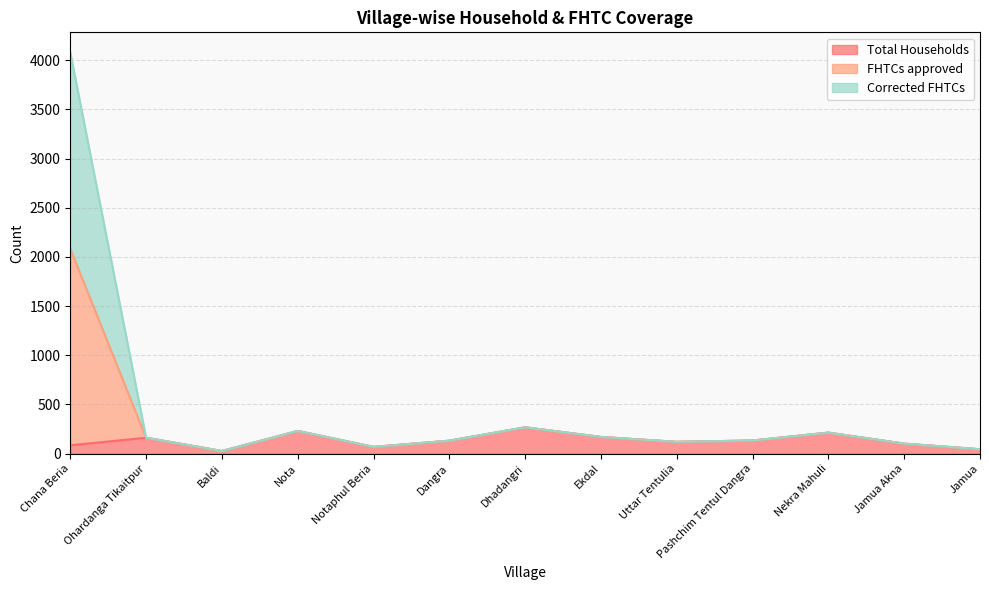

True or false: Total Households and Corrected FHTCs cross at least once.

False